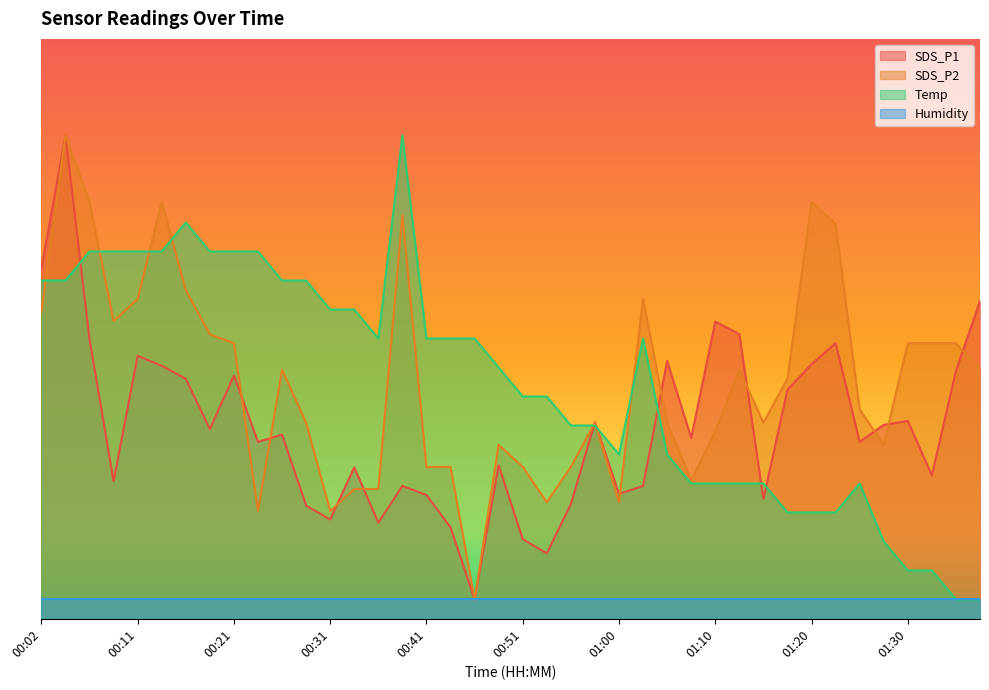

Which has a higher value, 01:00 or 00:04?

00:04